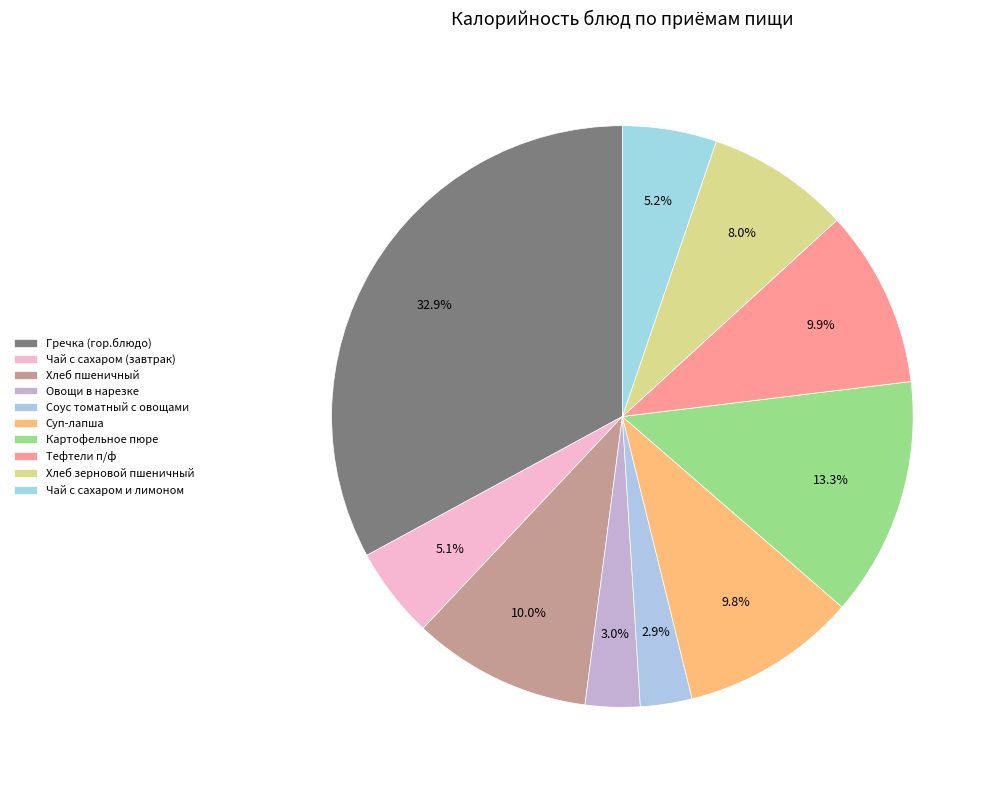

Which slice is the smallest?

Соус томатный с овощами